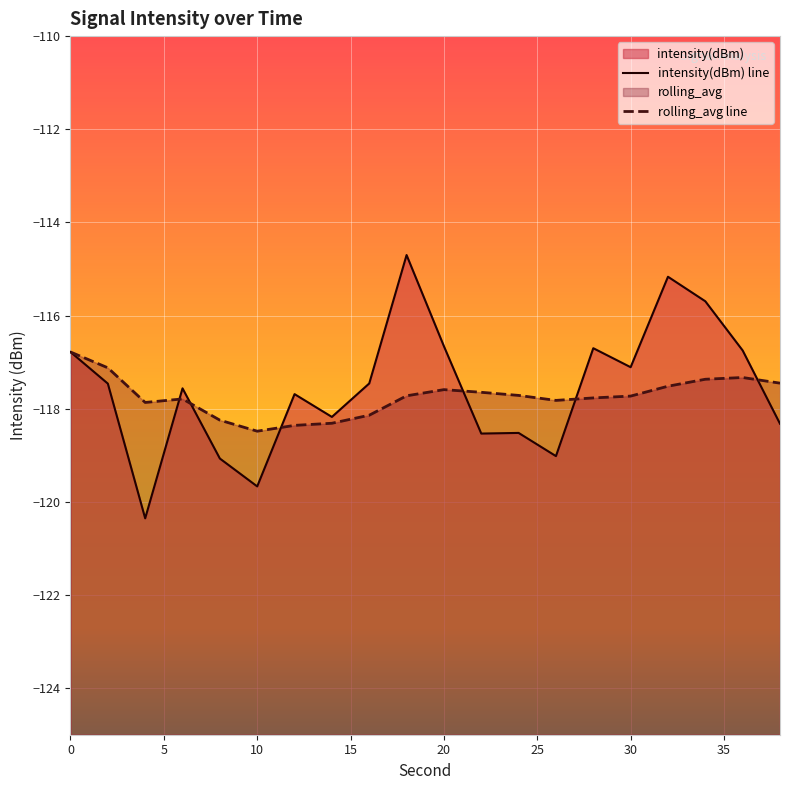

List the series in order of their peak value, highest first.

intensity(dBm), rolling_avg